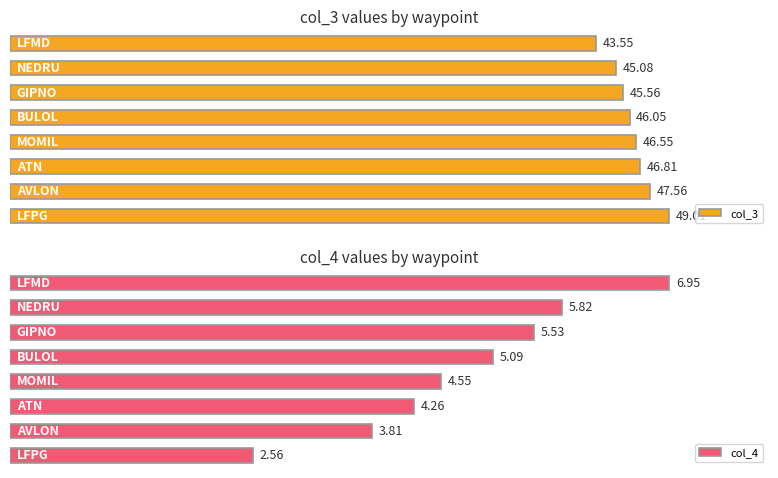

Which series has the largest total across all categories?

col_3